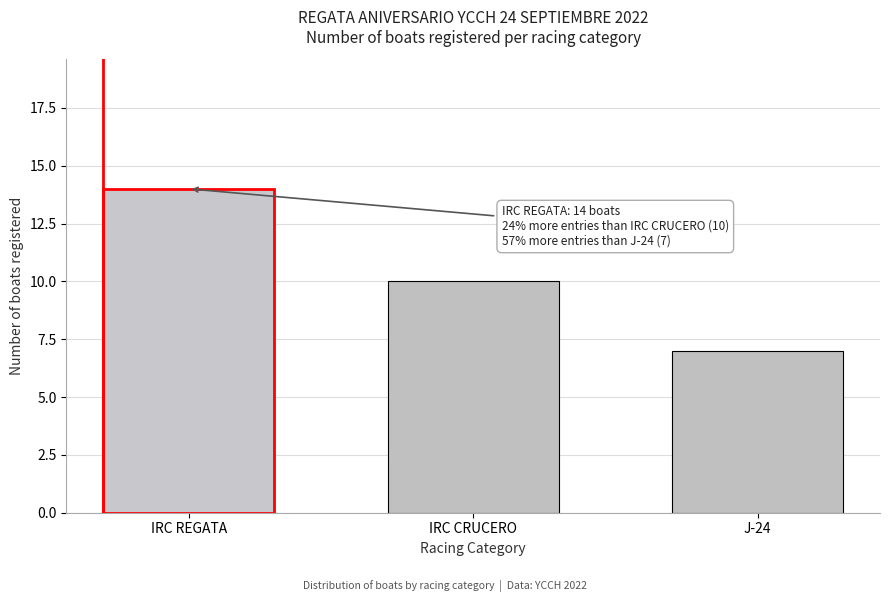

Reading right to left, extract all data points from this chart.

J-24=7	IRC CRUCERO=10	IRC REGATA=14